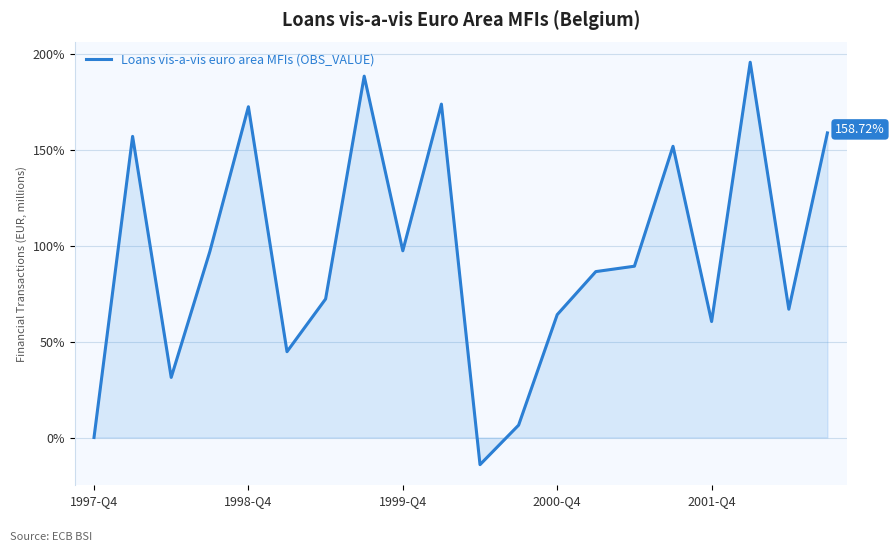

True or false: the data has more than 2 interior local peaks.

True